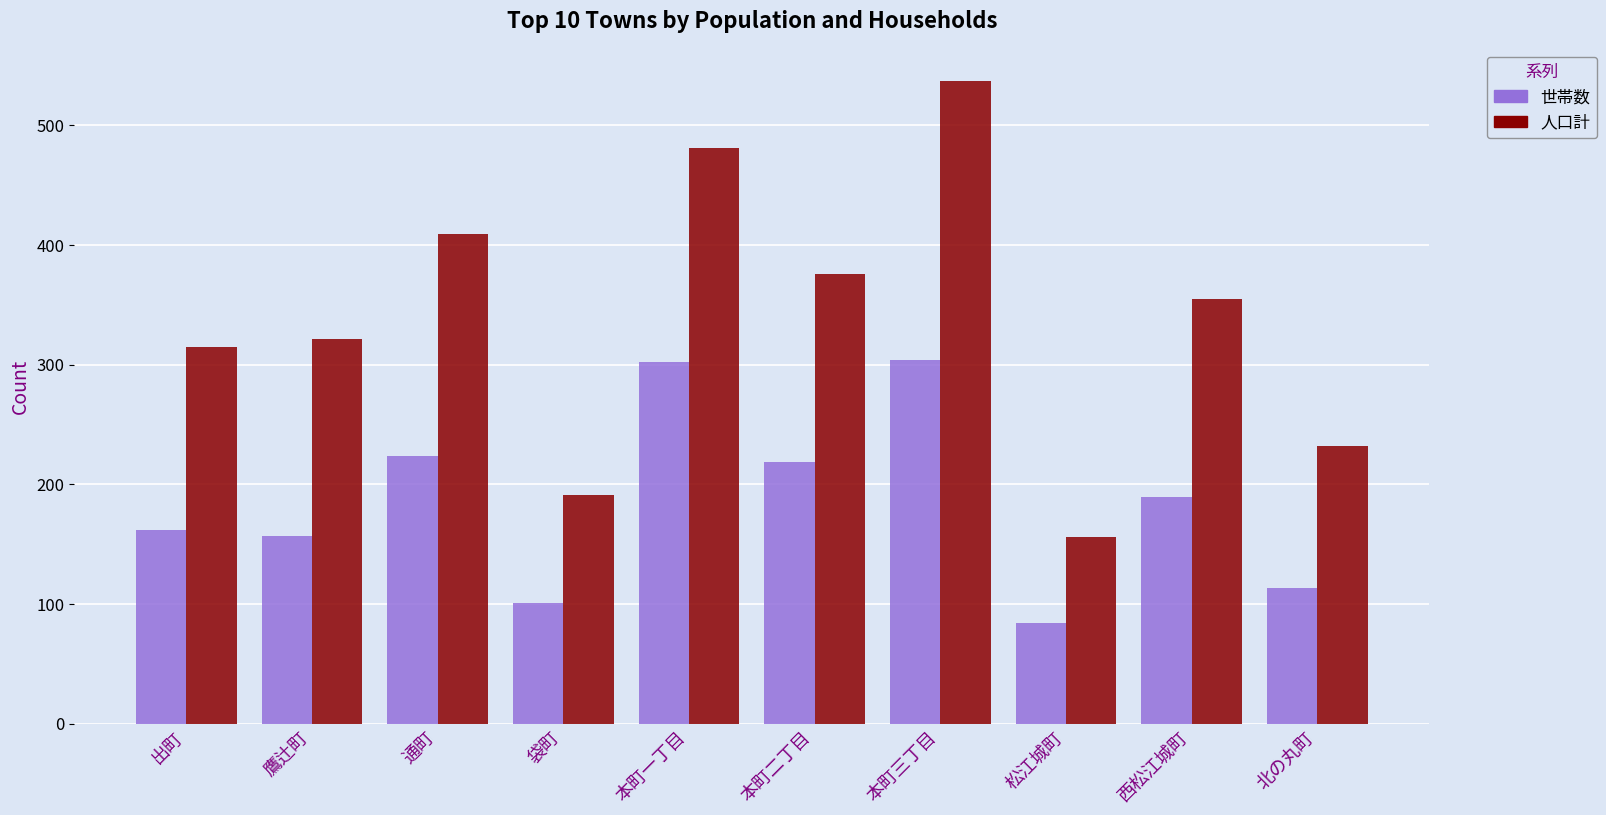

How many bars are there in each group?

2